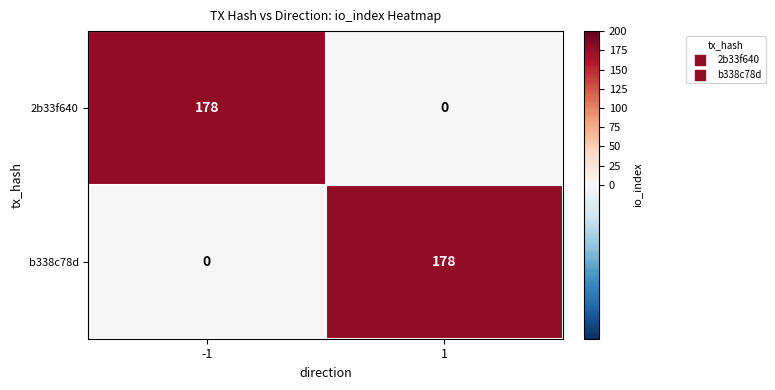

True or false: b338c78d has a value of 69 at -1.

False